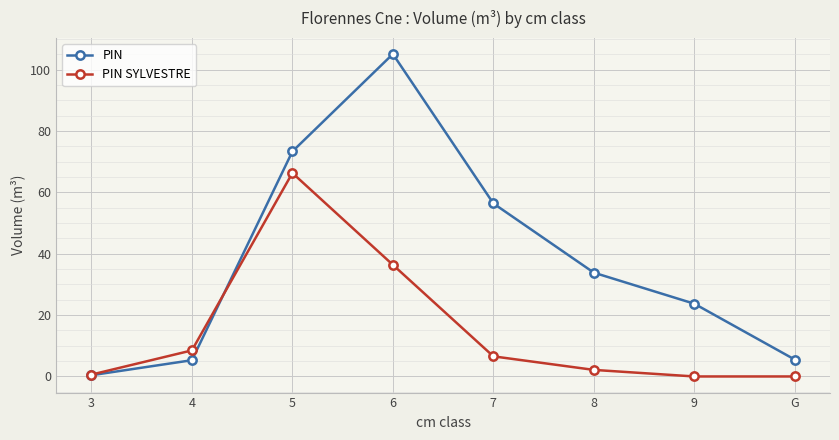

What is the average value of the PIN series?

38.0